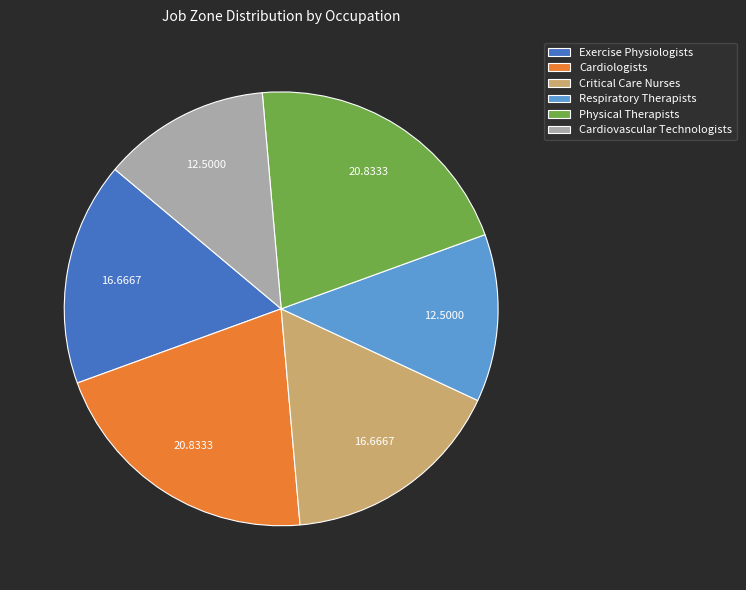

Does any single category account for the majority?

No